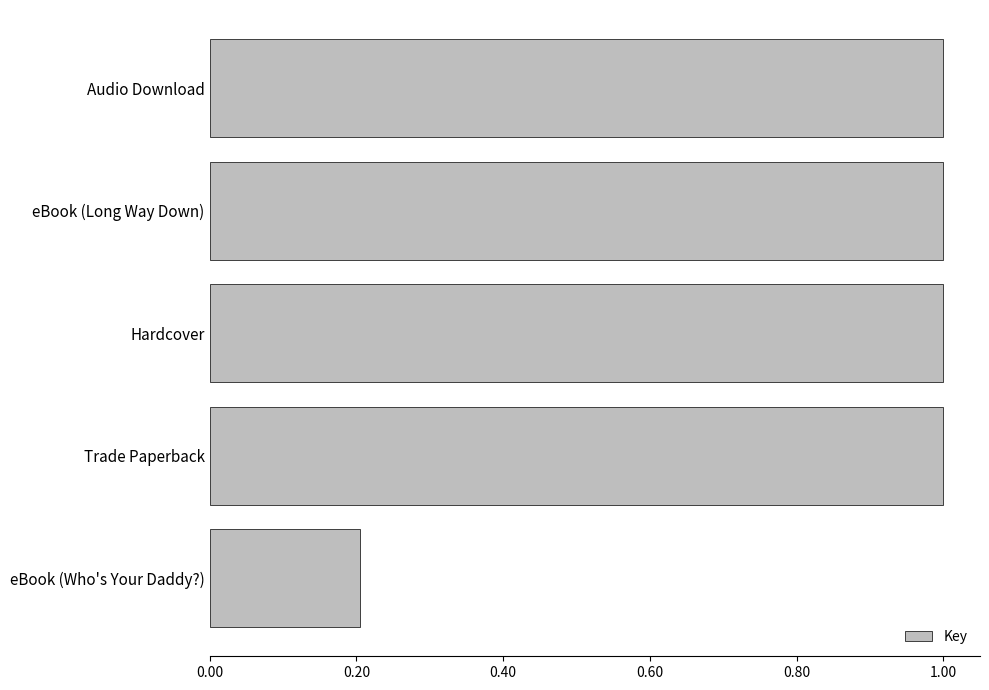

Are the bars grouped side by side (vs. stacked)?

No